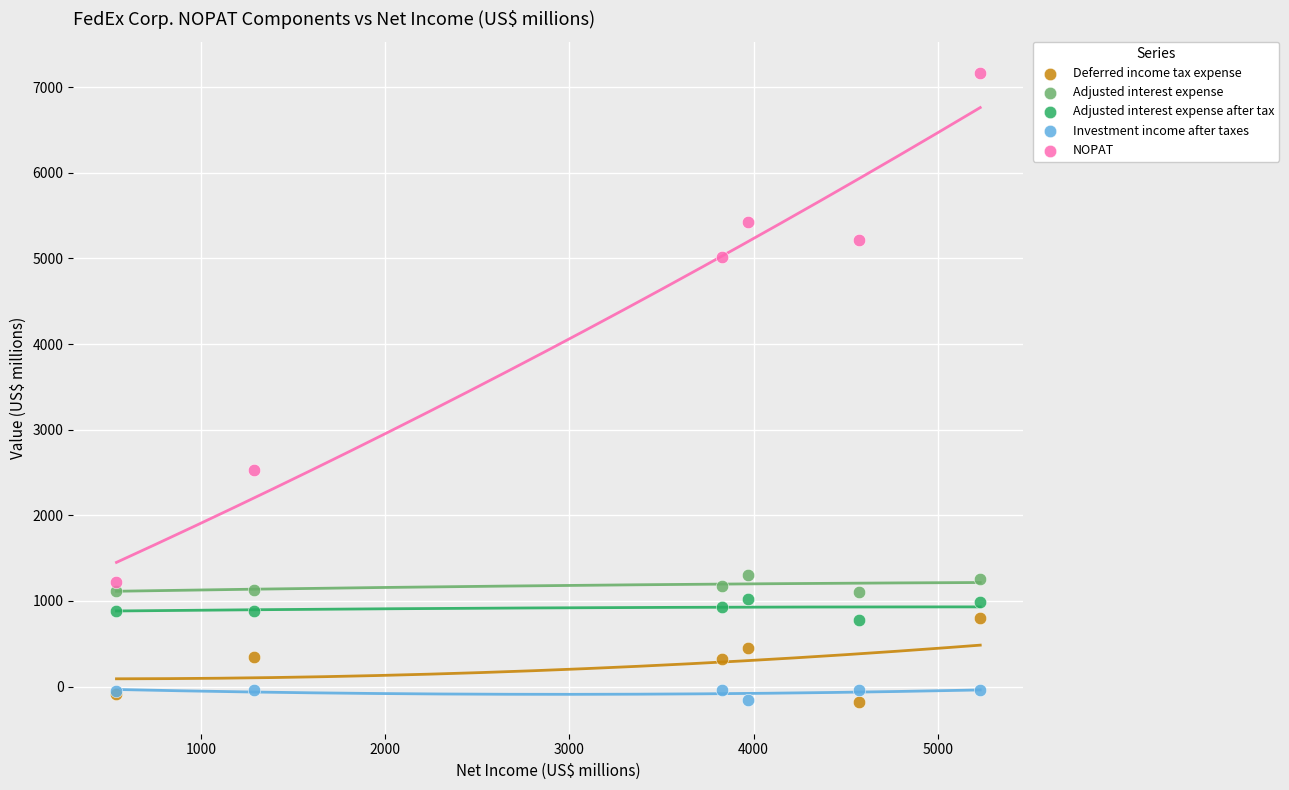

Which series has the widest spread of Y values?

NOPAT